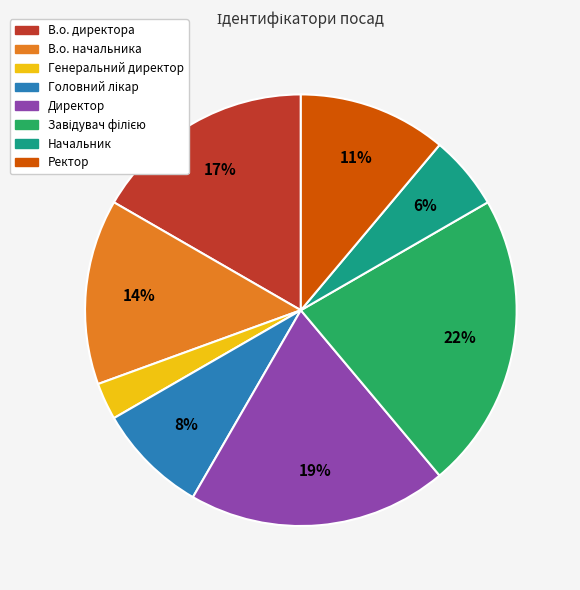

To the nearest percent, what is the average slice percentage?

12%